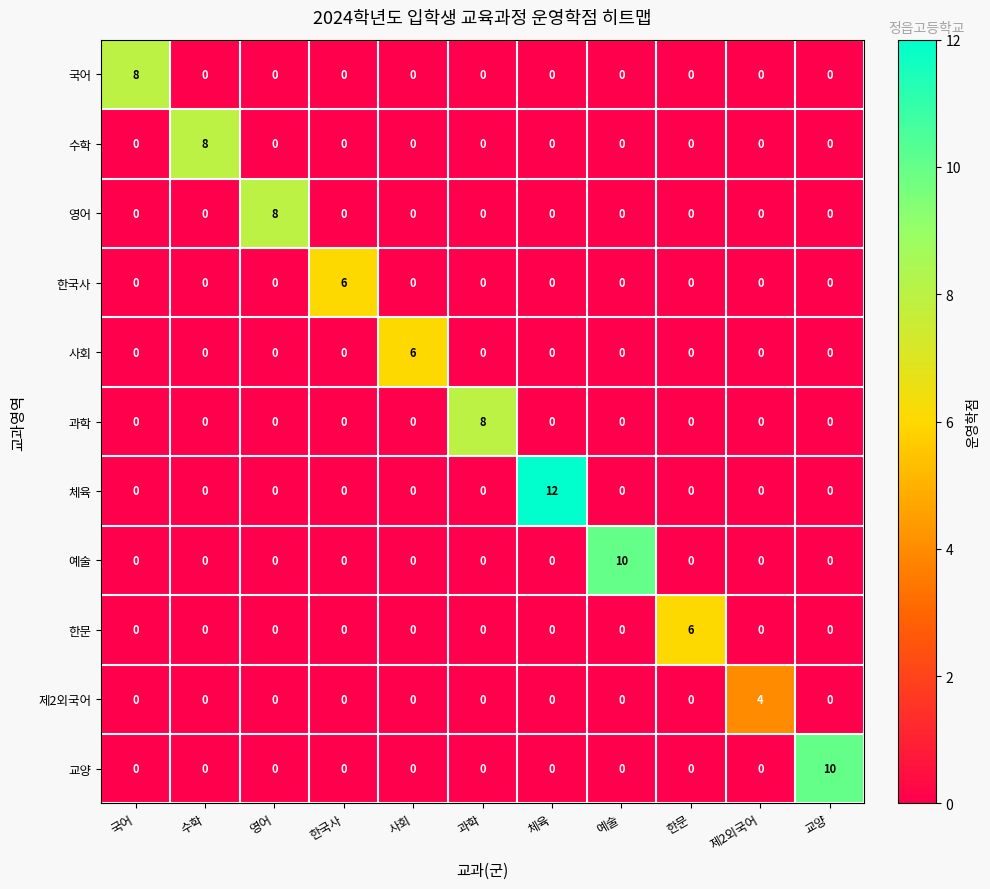

Which series has the largest total across all categories?

체육